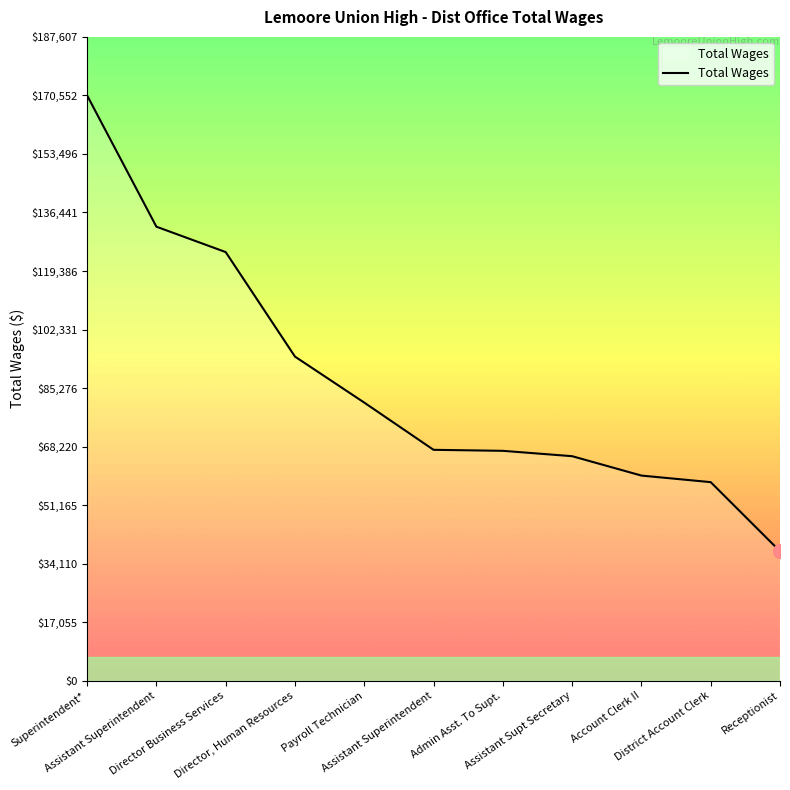

Reading left to right, what are all the values shown in this chart?

170552	132297	124899	94443	81034	67276	66981	65419	59768	57854	37710